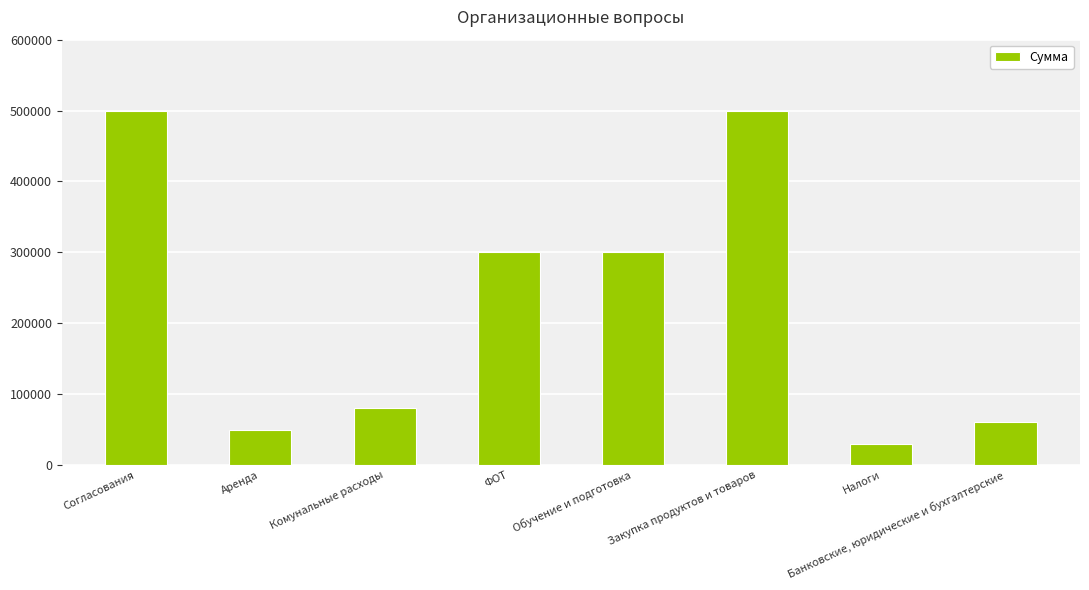

What is the average value?

227500